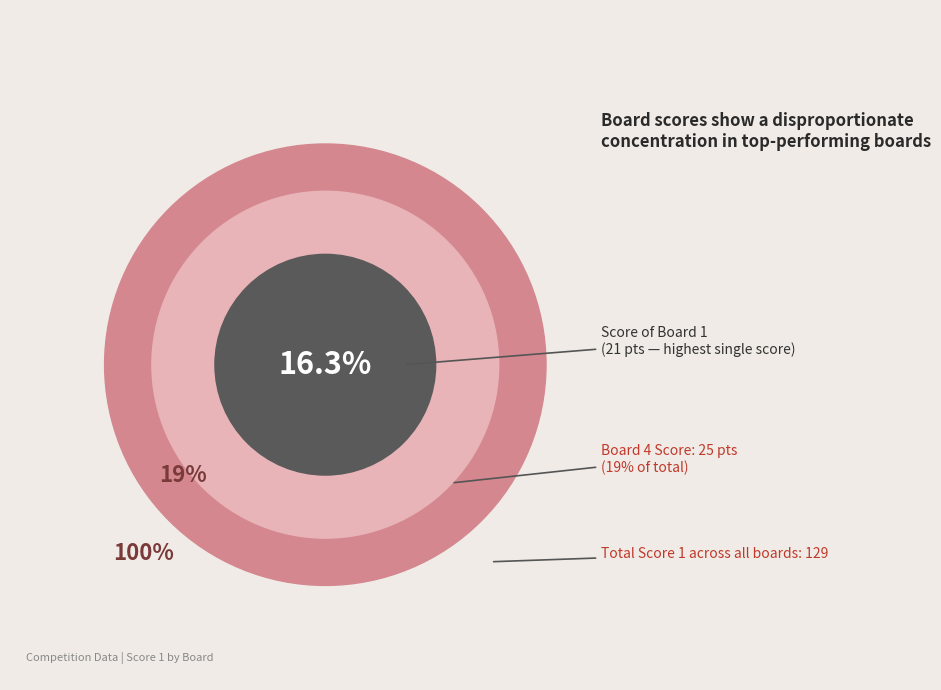

Which category has the biggest portion of the pie?

4